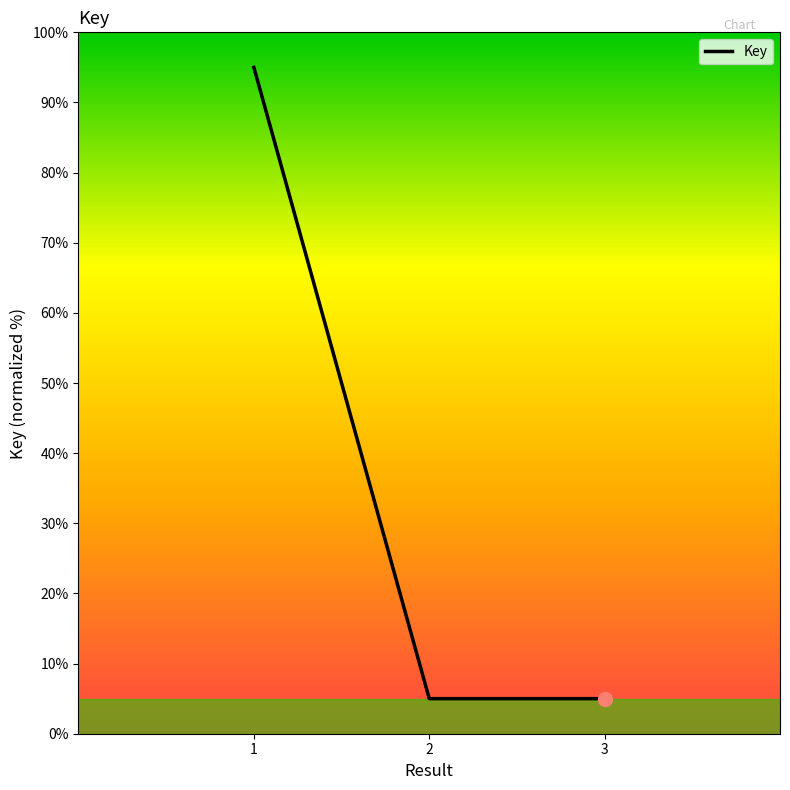

How many lines are shown in the chart?

1